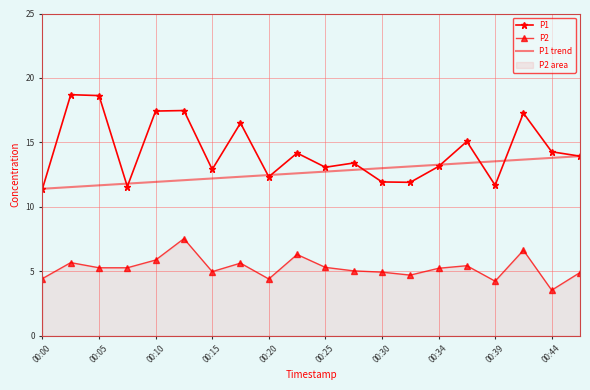

What value does the P1 series have at 00:25?

13.1